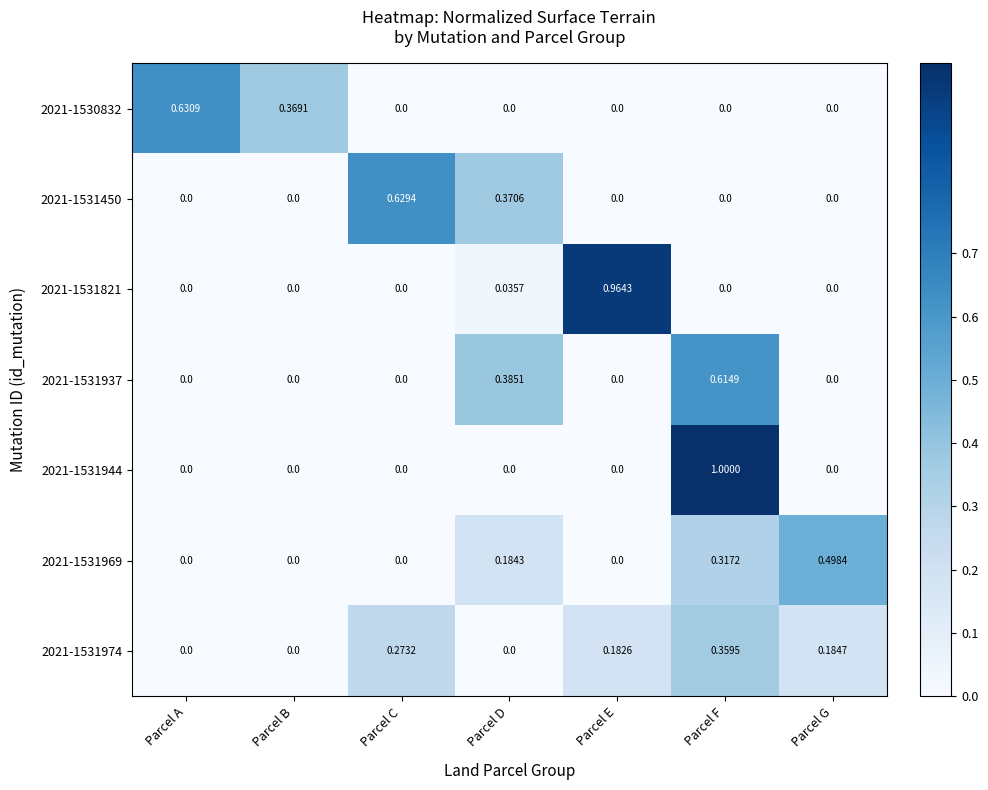

Is the value of 2021-1531969 at Parcel E greater than the value of 2021-1531937 at Parcel D?

No